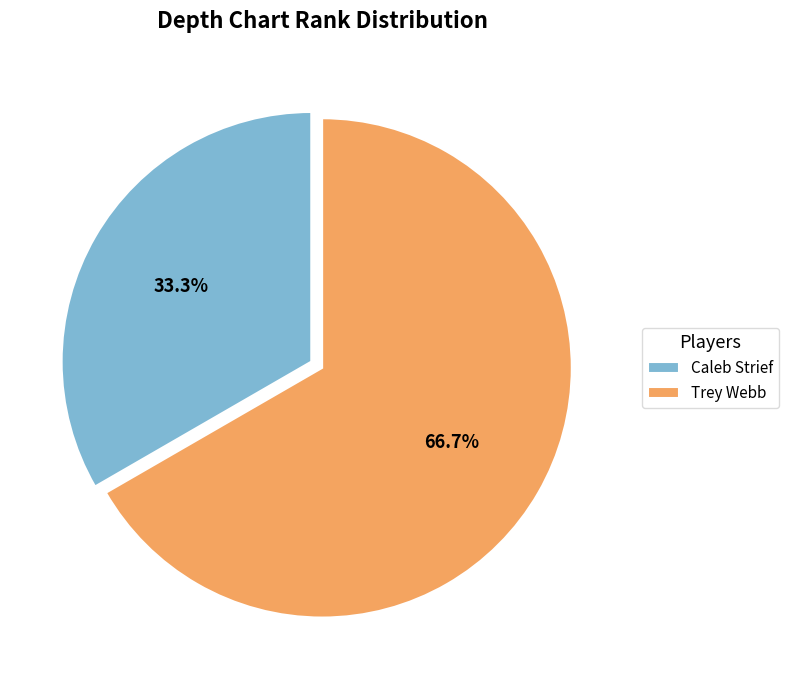

What percentage is NOT represented by Caleb Strief?

66.7%